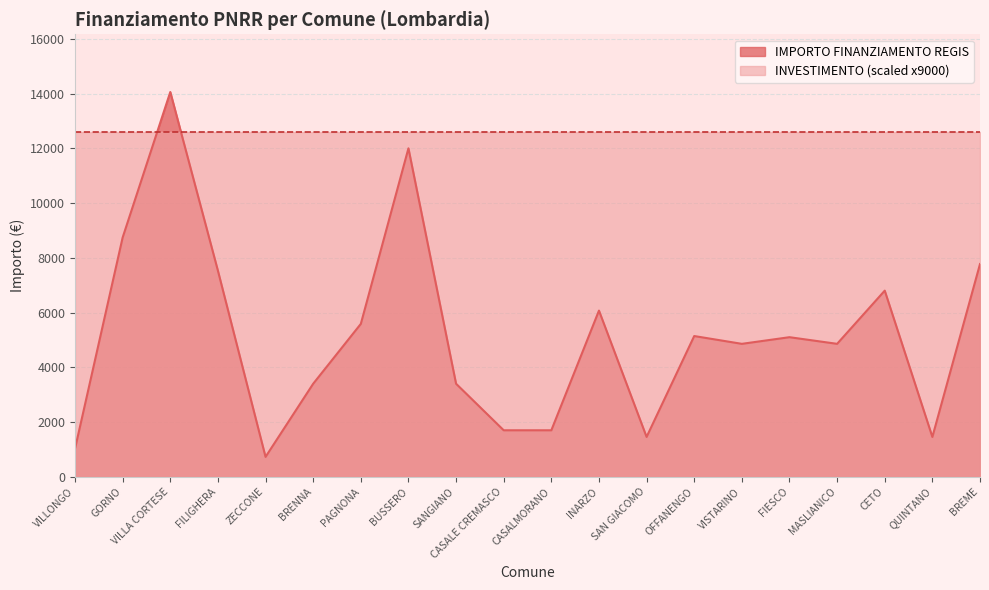

Reading left to right, extract all data points from this chart.

VILLONGO=1029	GORNO=8748	VILLA CORTESE=14063	FILIGHERA=7533	ZECCONE=729	BRENNA=3402	PAGNONA=5589	BUSSERO=12005	SANGIANO=3402	CASALE CREMASCO=1701	CASALMORANO=1701	INARZO=6075	SAN GIACOMO=1458	OFFANENGO=5145	VISTARINO=4860	FIESCO=5103	MASLIANICO=4860	CETO=6804	QUINTANO=1458	BREME=7776